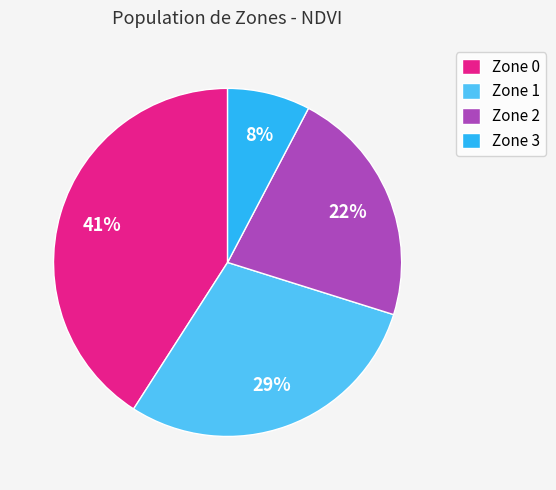

Count the number of slices in the pie.

4